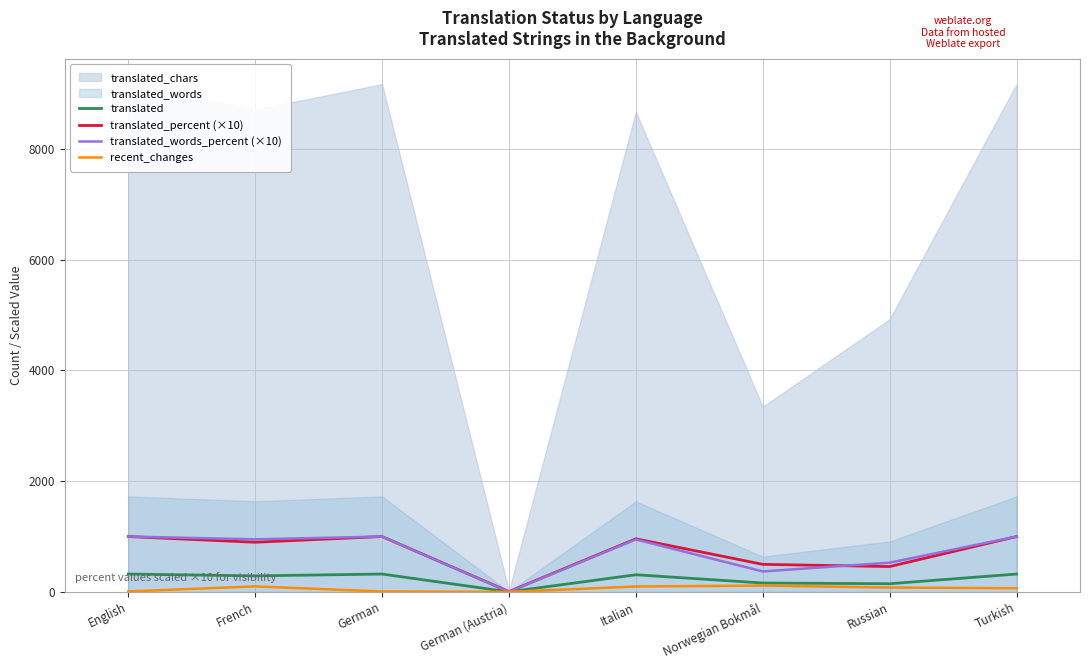

What is the approximate value of recent_changes at German?

8